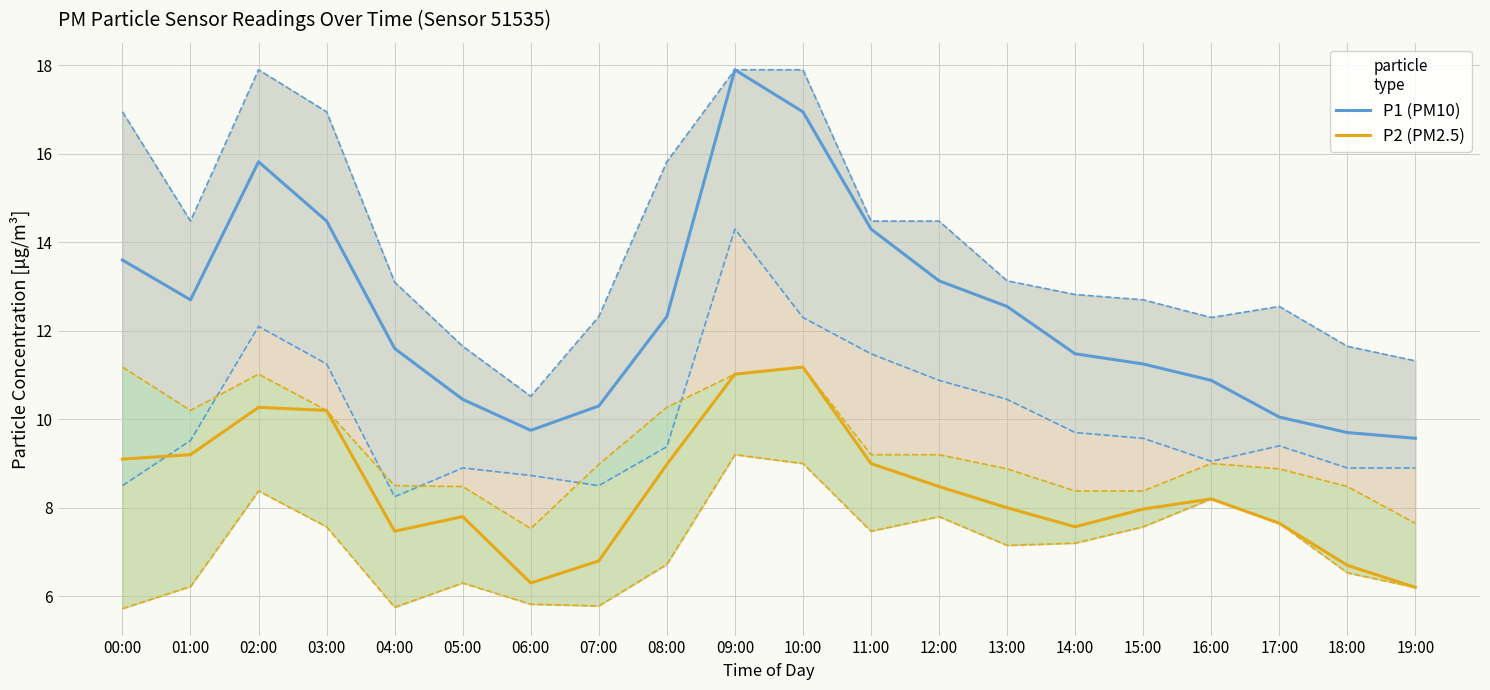

List the series in order of their overall mean, highest first.

P1 (PM10), P2 (PM2.5)